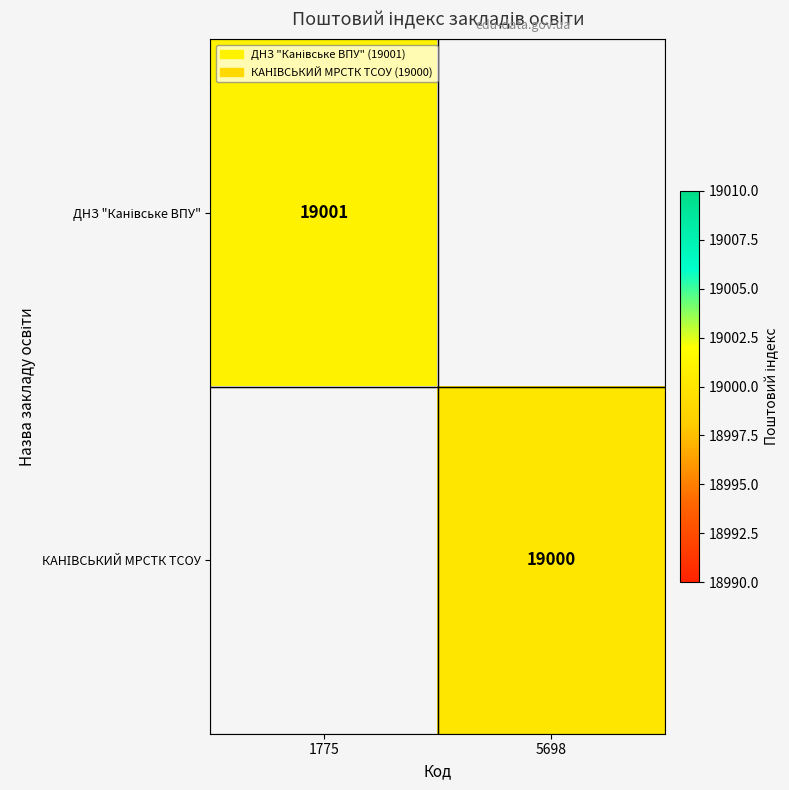

How many values in КАНІВСЬКИЙ МРСТК ТСОУ are above zero?

1